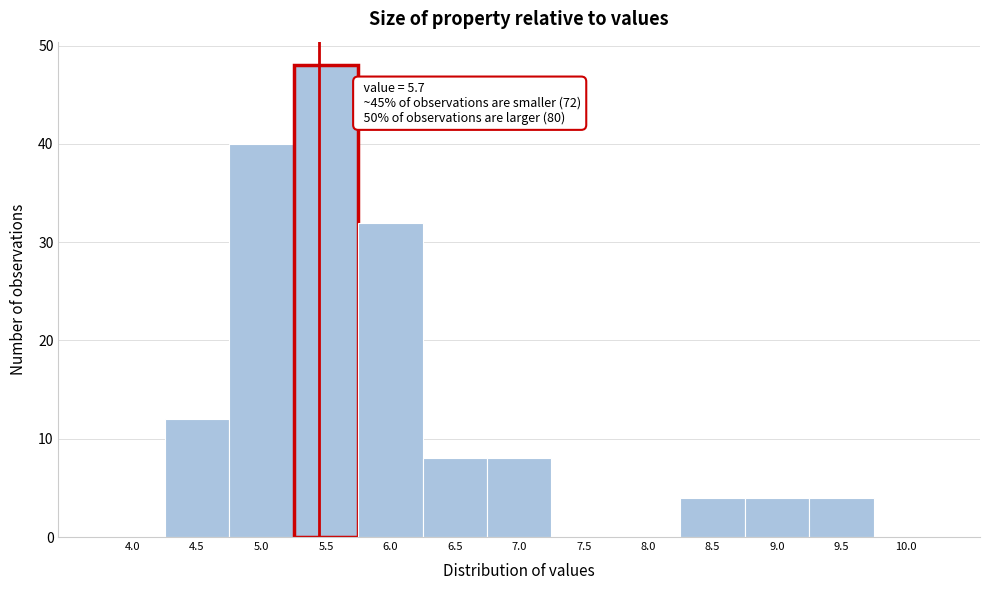

Reading right to left, transcribe all the data shown in this chart.

10.0=0	9.5=4	9.0=4	8.5=4	8.0=0	7.5=0	7.0=8	6.5=8	6.0=32	5.5=48	5.0=40	4.5=12	4.0=0